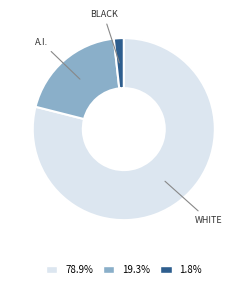

Is the sum of 19.3% and 78.9% greater than half?

Yes